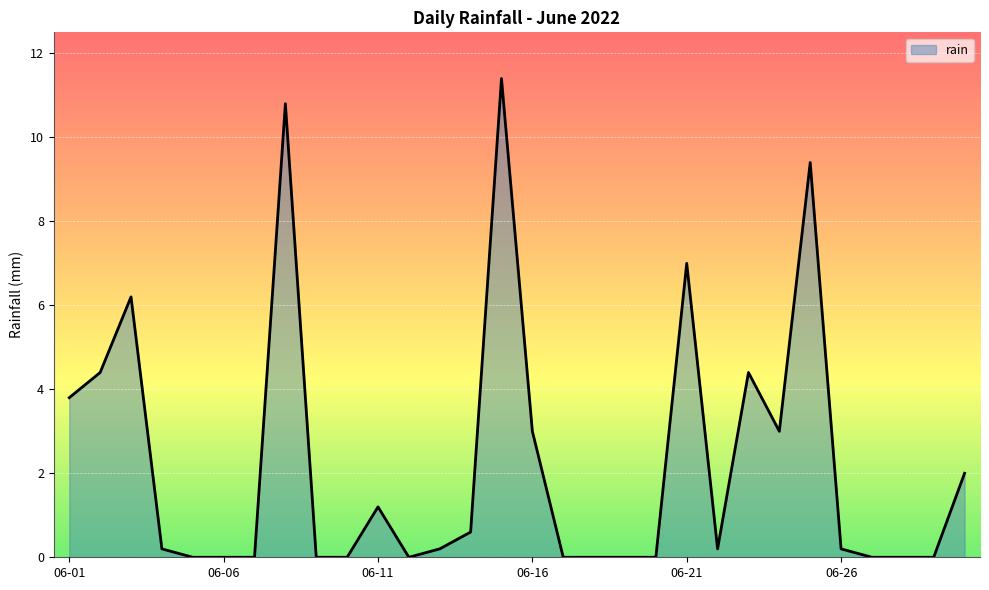

Reading right to left, list all the values displayed in this chart.

2.0	0.0	0.0	0.0	0.2	9.4	3.0	4.4	0.2	7.0	0.0	0.0	0.0	0.0	3.0	11.4	0.6	0.2	0.0	1.2	0.0	0.0	10.8	0.0	0.0	0.0	0.2	6.2	4.4	3.8